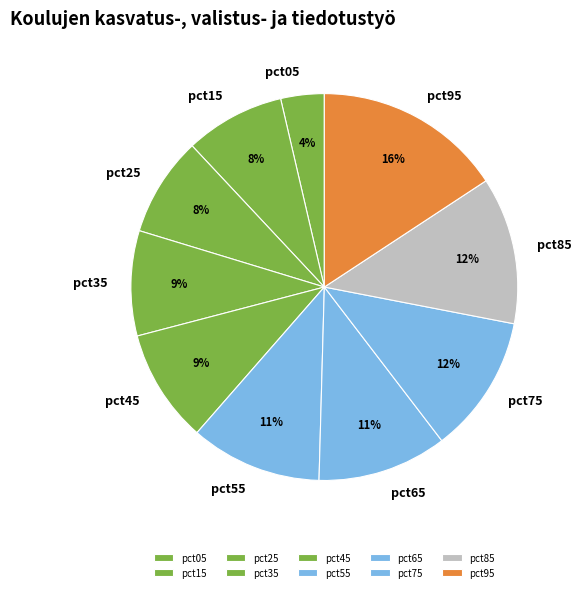

To the nearest percent, what is the average slice percentage?

10%